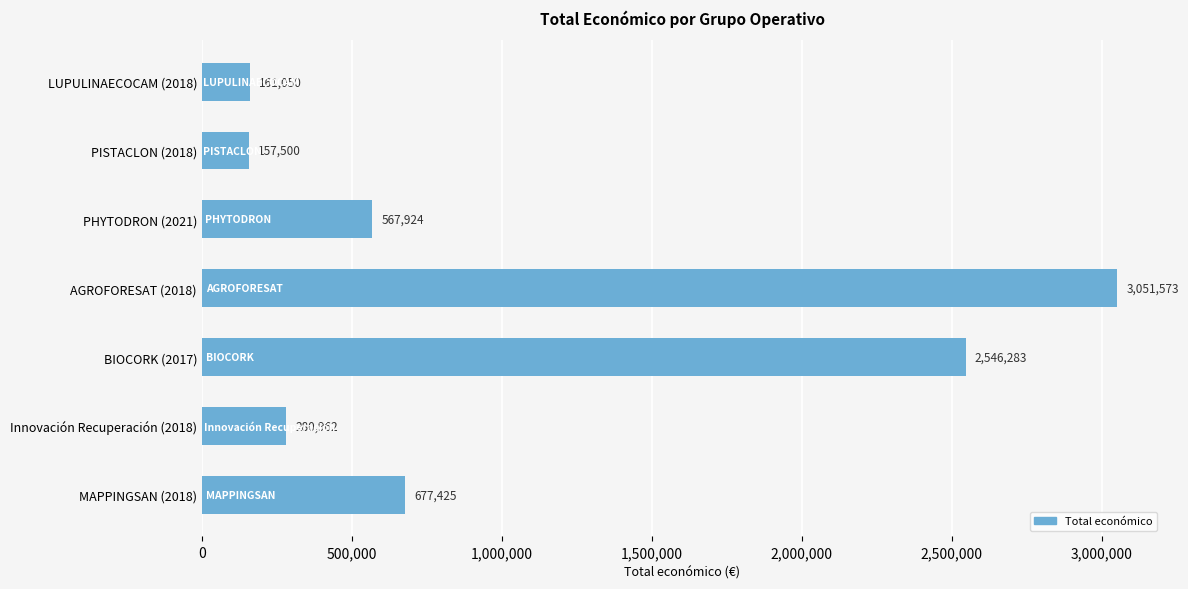

List the labels in order of value, largest first.

AGROFORESAT (2018), BIOCORK (2017), MAPPINGSAN (2018), PHYTODRON (2021), Innovación Recuperación (2018), LUPULINAECOCAM (2018), PISTACLON (2018)